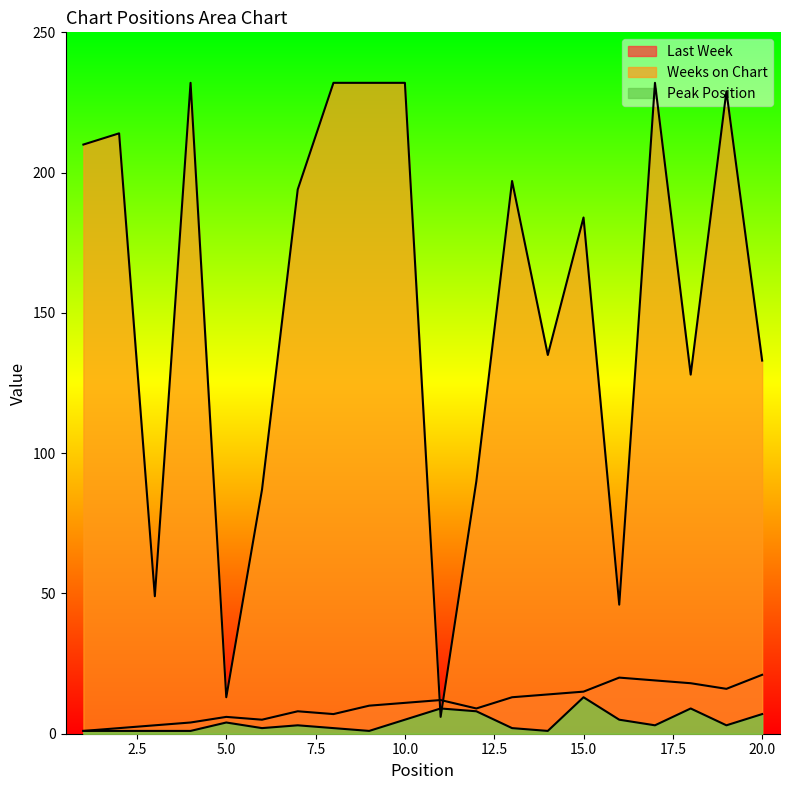

At 5, list the series in order from smallest to largest.

Peak Position, Last Week, Weeks on Chart